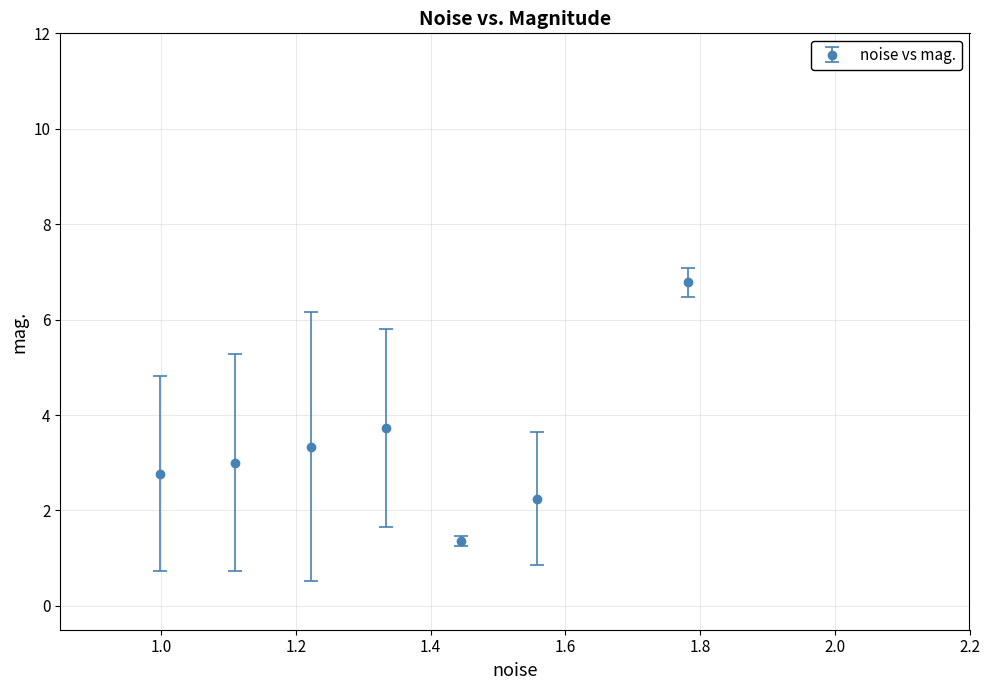

What is the greatest value displayed?

6.8